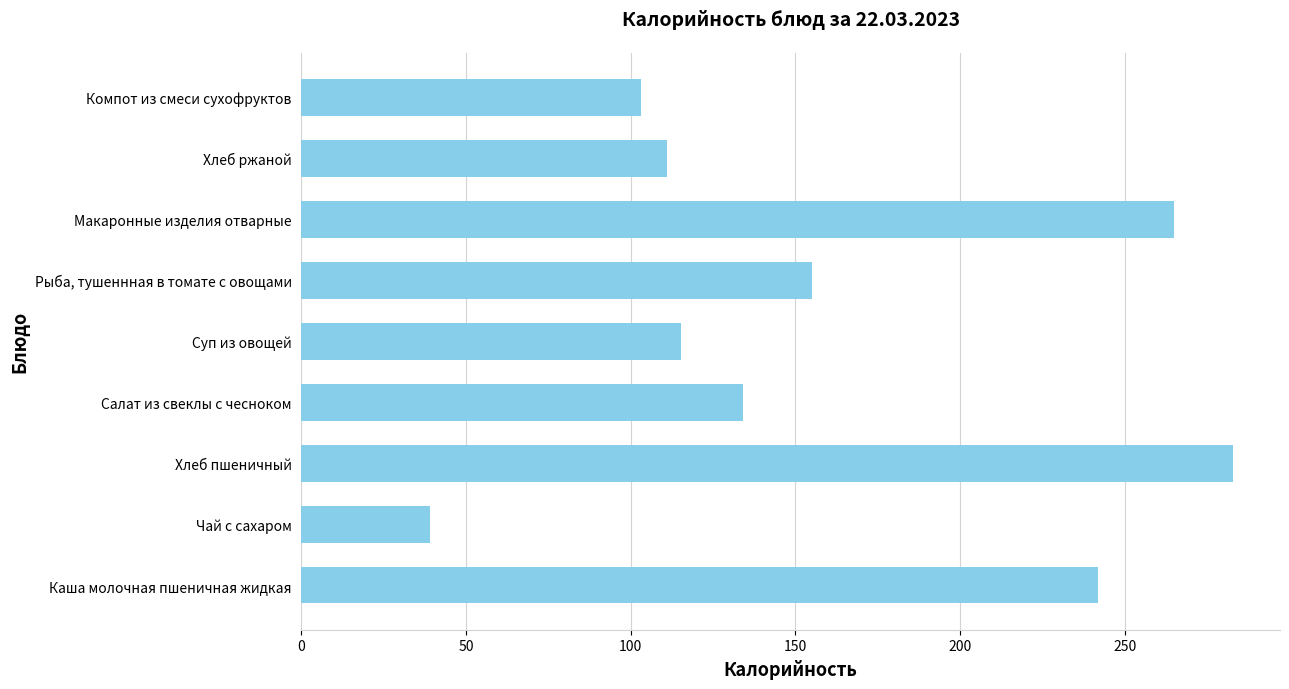

How many series are shown in this chart?

1